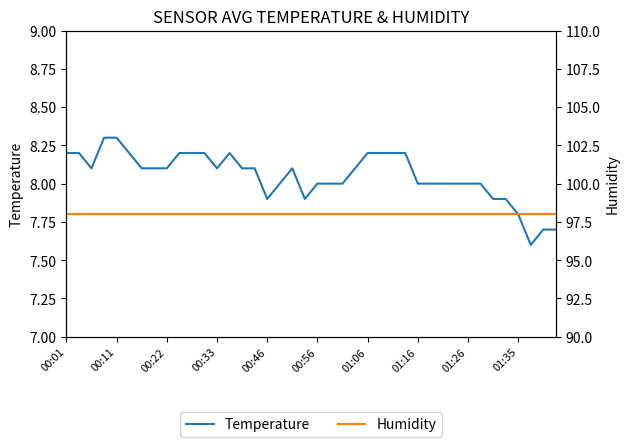

Which category has the highest value in the Humidity series?

00:01